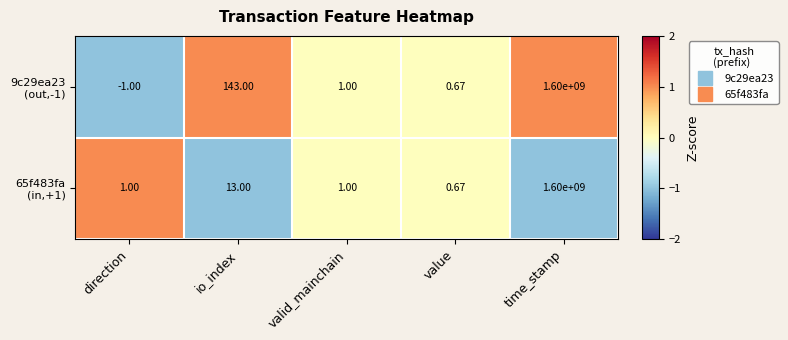

At which category does the chart reach its minimum across all series?

direction